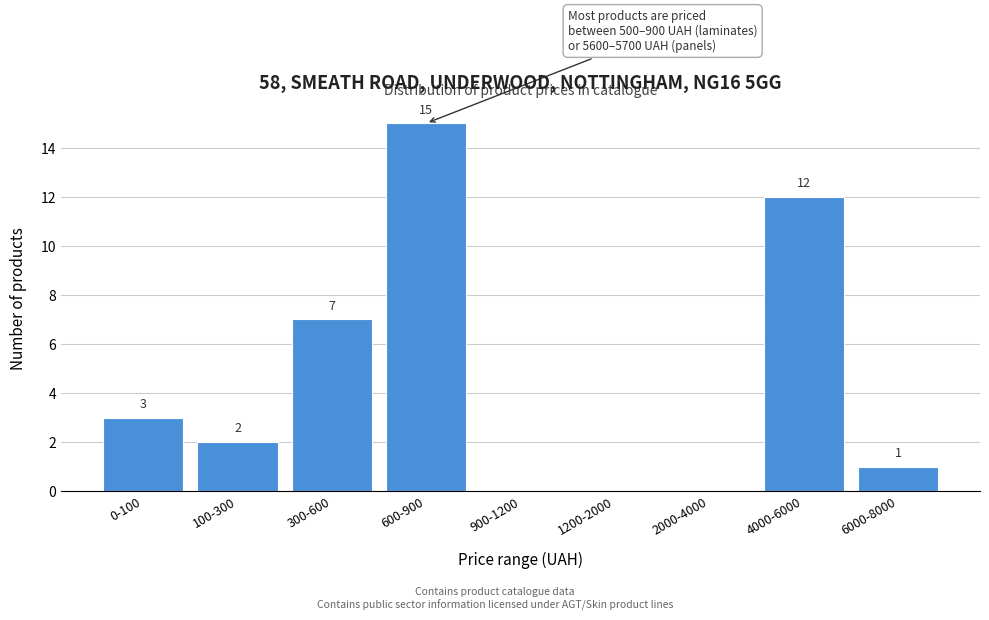

Reading left to right, list all the values displayed in this chart.

0-100=3	100-300=2	300-600=7	600-900=15	900-1200=0	1200-2000=0	2000-4000=0	4000-6000=12	6000-8000=1